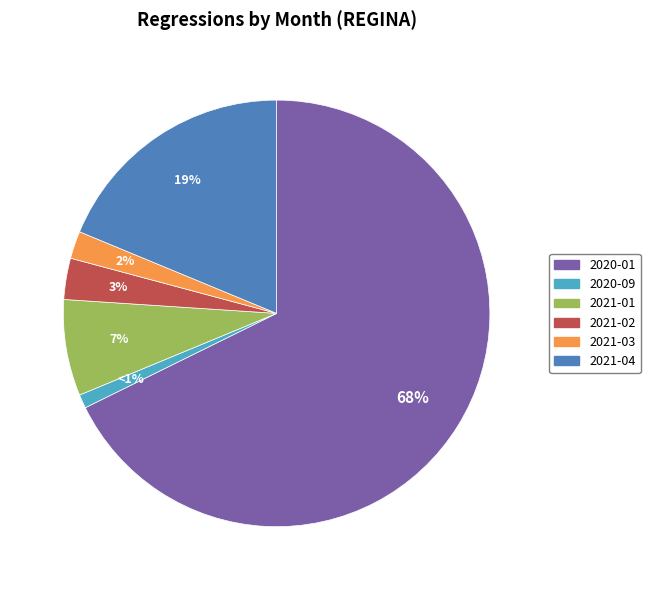

Approximately how many times larger is the value at 2021-02 compared to 2021-01?

0.4